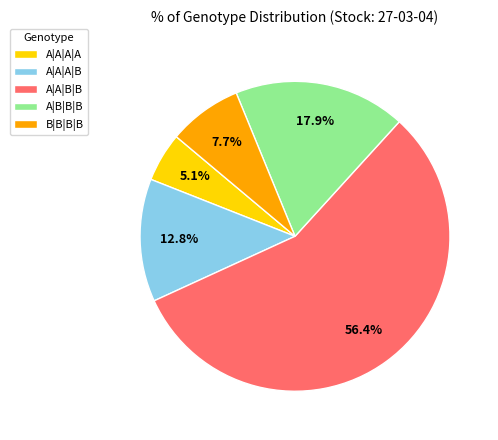

True or false: A|B|B|B accounts for 10% of the total.

False